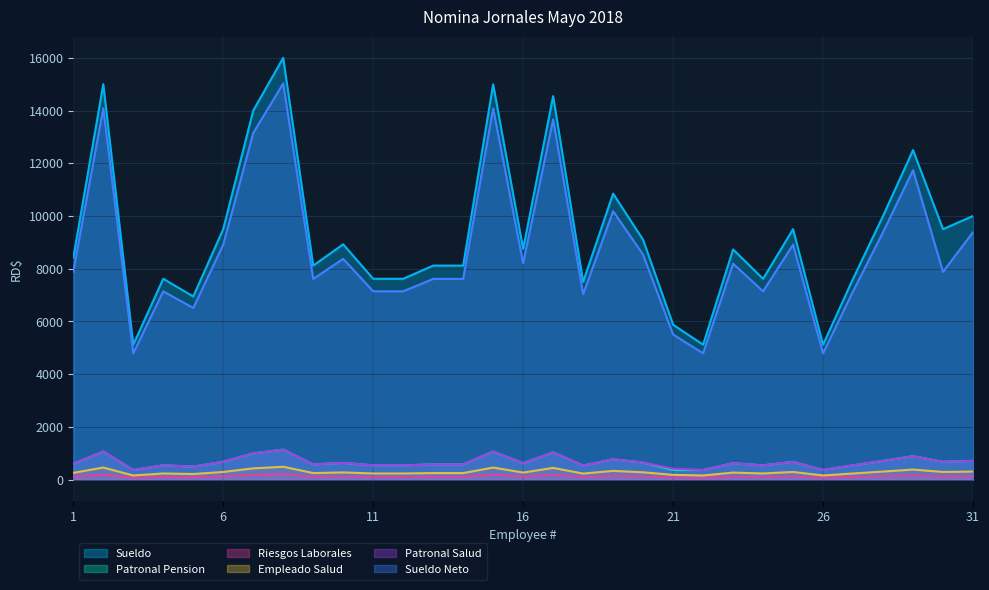

What is the difference between the second highest and second lowest values in the Sueldo Neto series?

9298.4